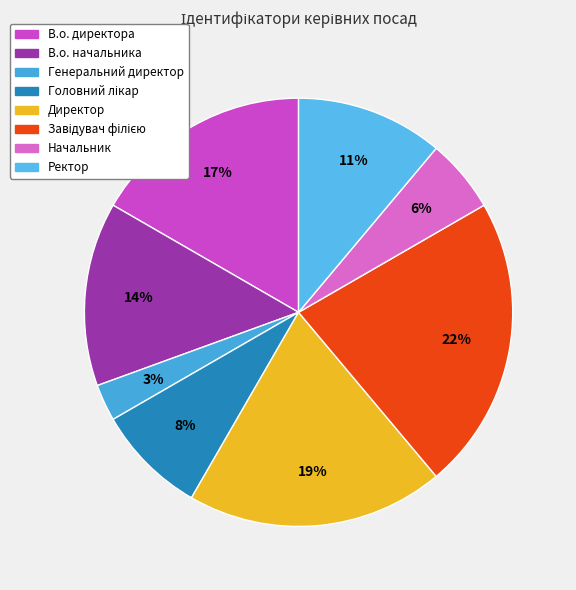

To the nearest percent, what is the combined percentage of В.о. начальника and Головний лікар?

22%